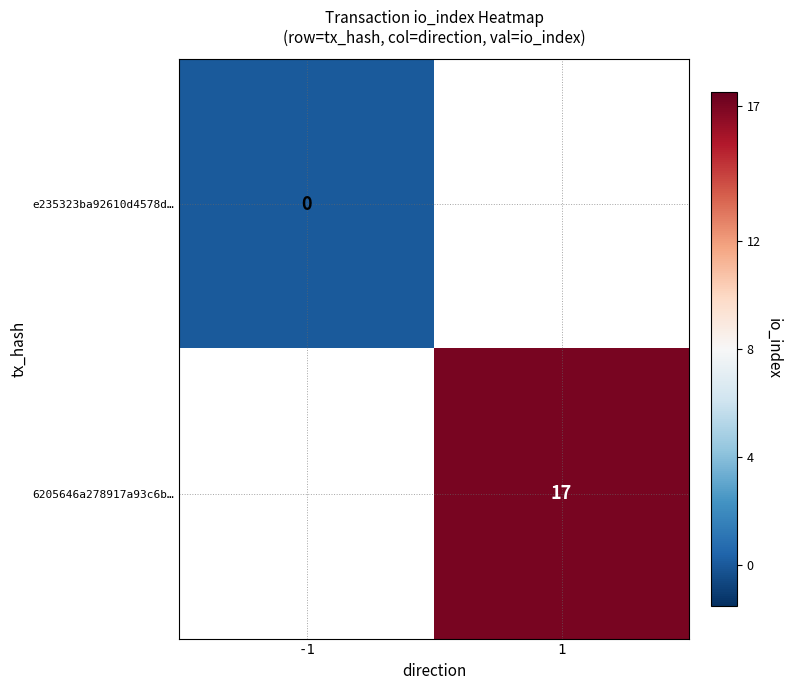

What is the greatest value displayed?

17.0